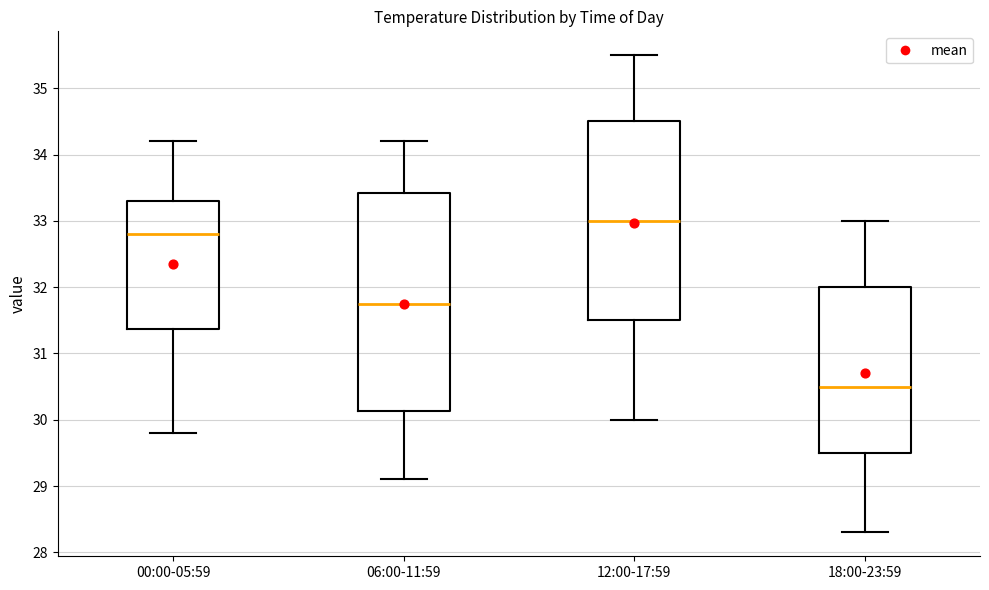

Reading left to right, read every box against the y-axis: the position of its median line, the range the box covers, and the ends of its whiskers. The values are not printed on the chart, so give them approximately, as read against the axis.

00:00-05:59: median 32.8, box 31.4 to 33.3, whiskers 29.8 to 34.2
06:00-11:59: median 31.8, box 30.1 to 33.4, whiskers 29.1 to 34.2
12:00-17:59: median 33.0, box 31.5 to 34.5, whiskers 30.0 to 35.5
18:00-23:59: median 30.5, box 29.5 to 32.0, whiskers 28.3 to 33.0